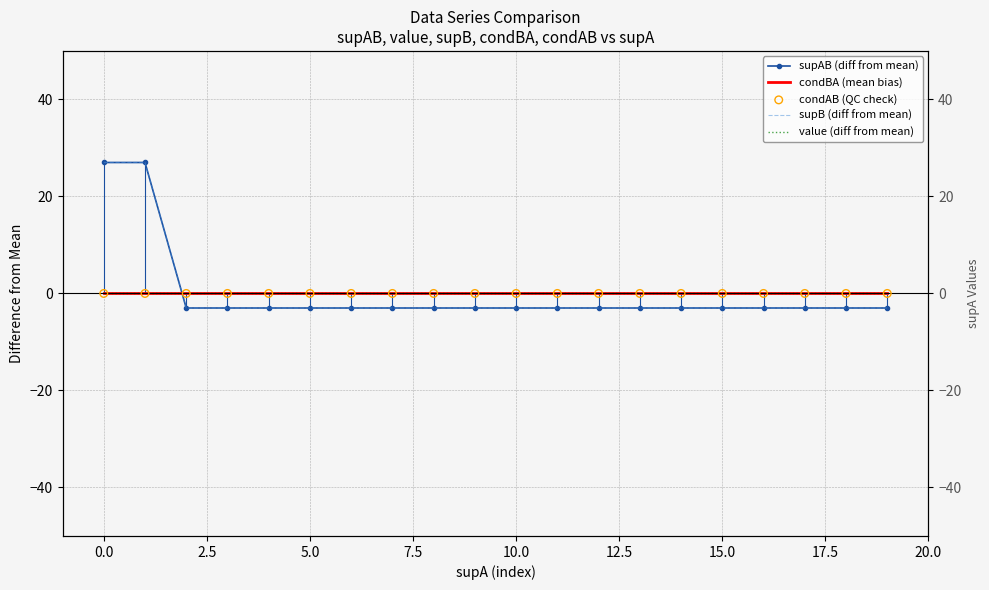

Which series contains the lowest Y value?

supAB (diff from mean)